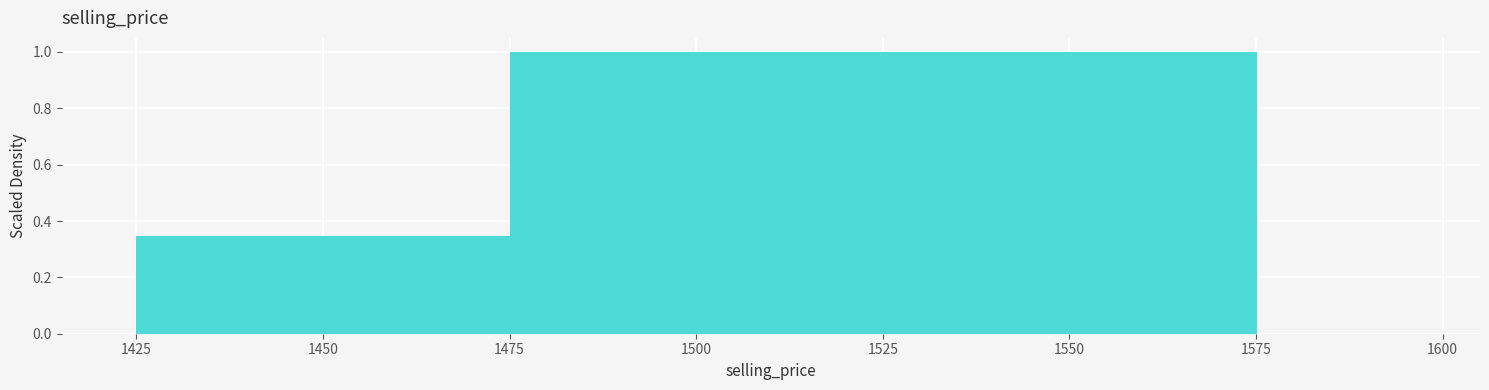

Reading left to right, transcribe this chart: for each bar, give the range it covers on the x-axis and its height. The values are not printed on the chart, so give them approximately, as read against the axis.

1425 to 1475: 0.34
1475 to 1575: 1.00